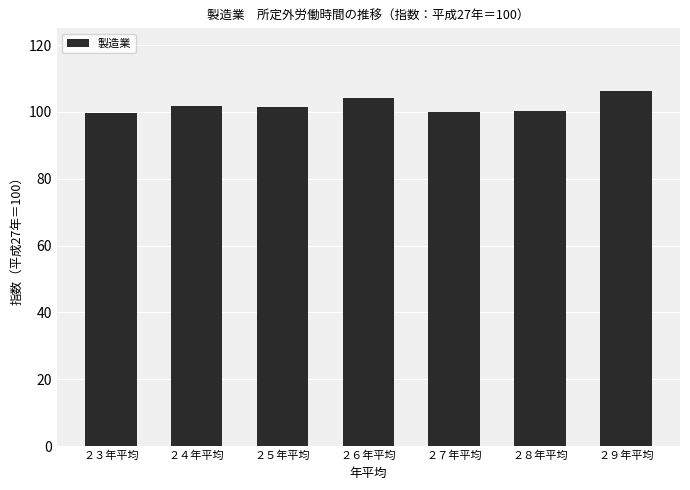

Does the chart contain stacked bars?

No